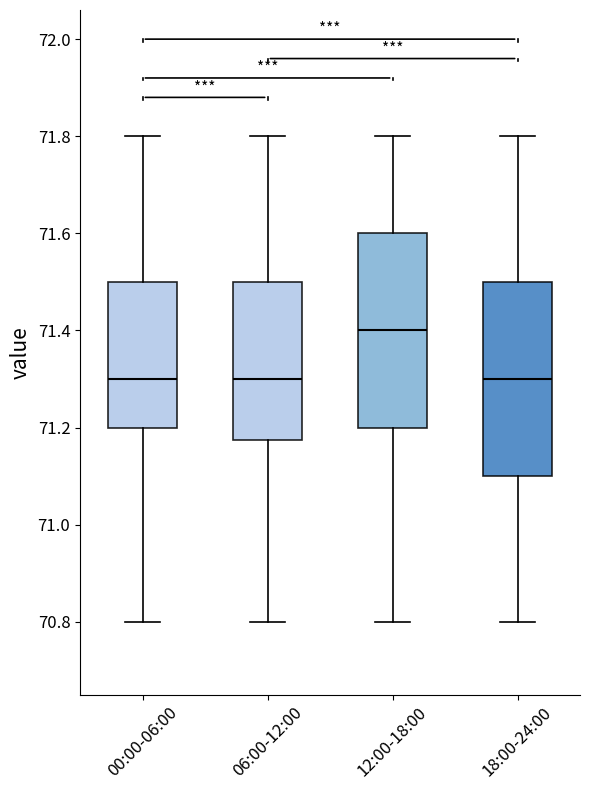

Reading left to right, transcribe this box plot: for each box, give where its median line is, the range the box spans, and where its two whiskers end, as read against the y-axis. The values are not printed on the chart, so give them approximately, as read against the axis.

00:00-06:00: median 71.30, box 71.20 to 71.50, whiskers 70.80 to 71.80
06:00-12:00: median 71.30, box 71.18 to 71.50, whiskers 70.80 to 71.80
12:00-18:00: median 71.40, box 71.20 to 71.60, whiskers 70.80 to 71.80
18:00-24:00: median 71.30, box 71.10 to 71.50, whiskers 70.80 to 71.80